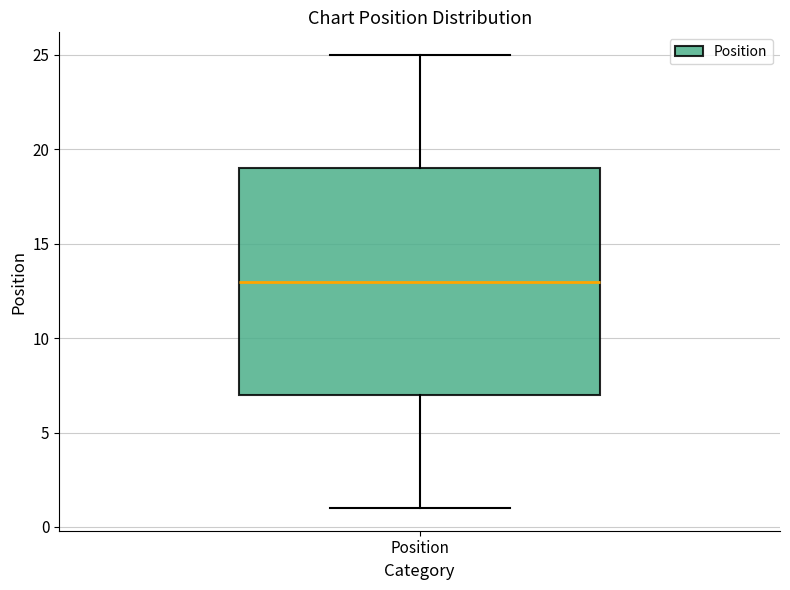

Read this box plot against the y-axis: the position of the median line, the range covered by the box, and the ends of both whiskers. The values are not printed on the chart, so give them approximately, as read against the axis.

median 13, box 7 to 19, whiskers 1 to 25